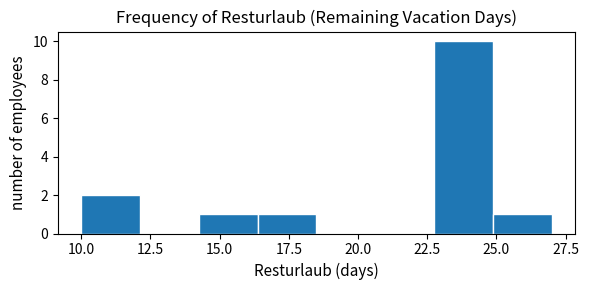

What is the height of the bar covering 23.0 to 25.0 on the x-axis? Neither the bar edges nor the heights are printed on the chart, so give them approximately, as read against the axes.

10